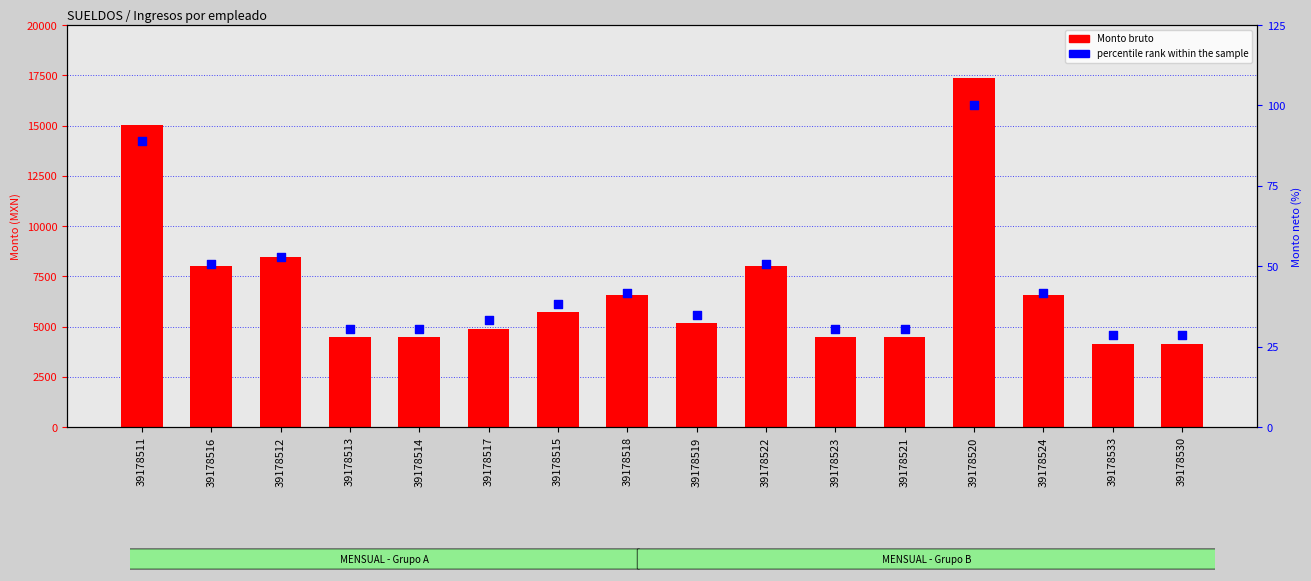

Which series has the largest total across all categories?

Monto bruto